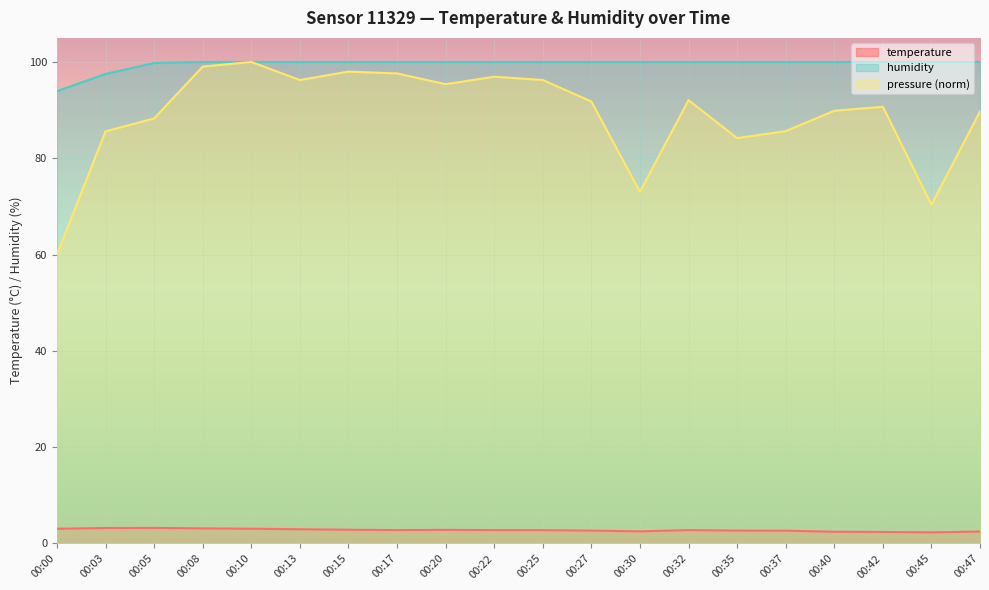

What is the approximate value of temperature at 00:45?

2.3